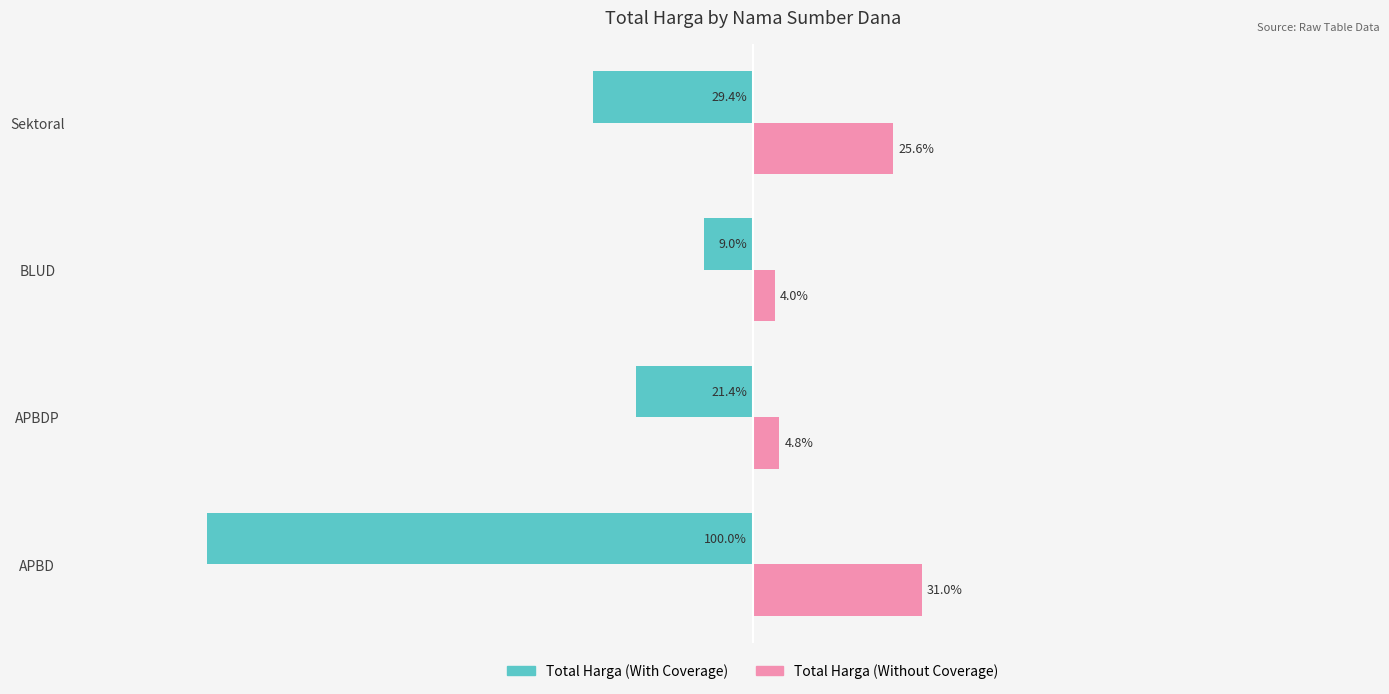

Which category has the lowest value in the Total Harga (Without Coverage) series?

BLUD